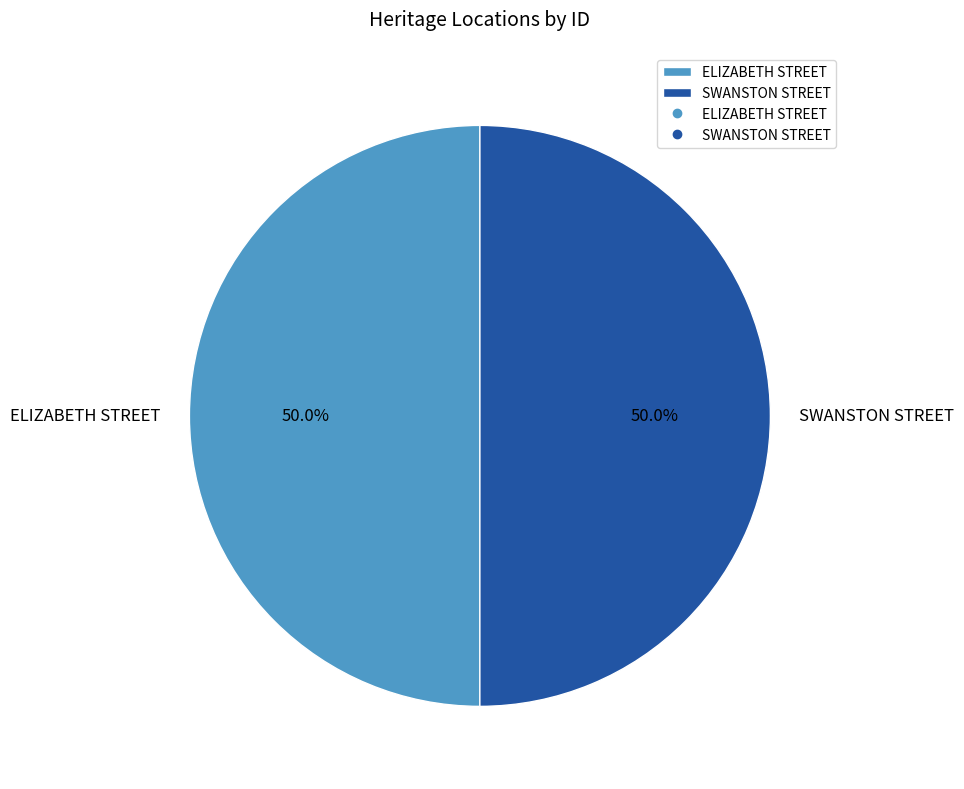

Count the number of slices in the pie.

2